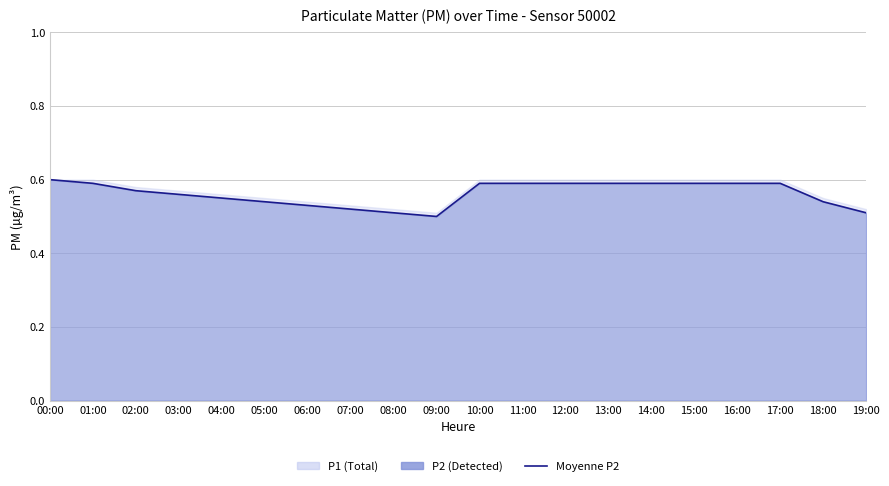

How many interior local valleys (lower than both neighbors) does the data have?

1